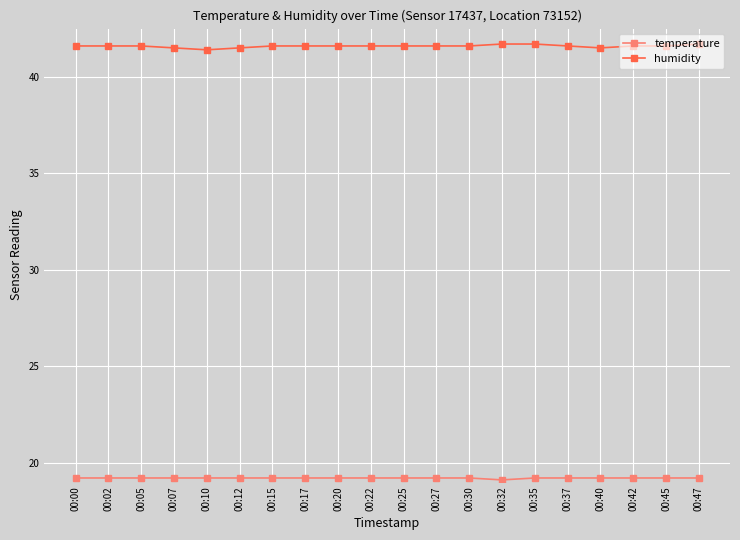

What is the total value across all series at 00:27?

60.8